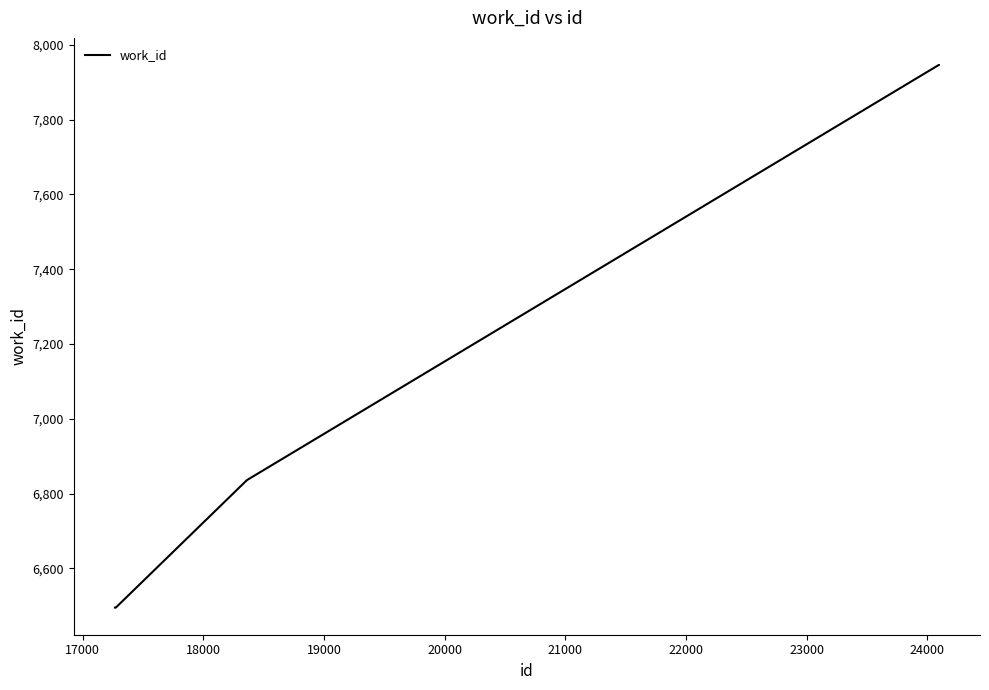

What is the greatest value displayed?

7946